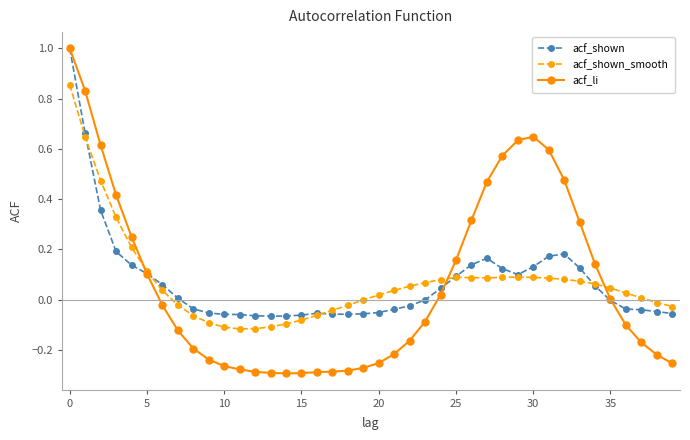

Which series has the widest spread of values?

acf_li